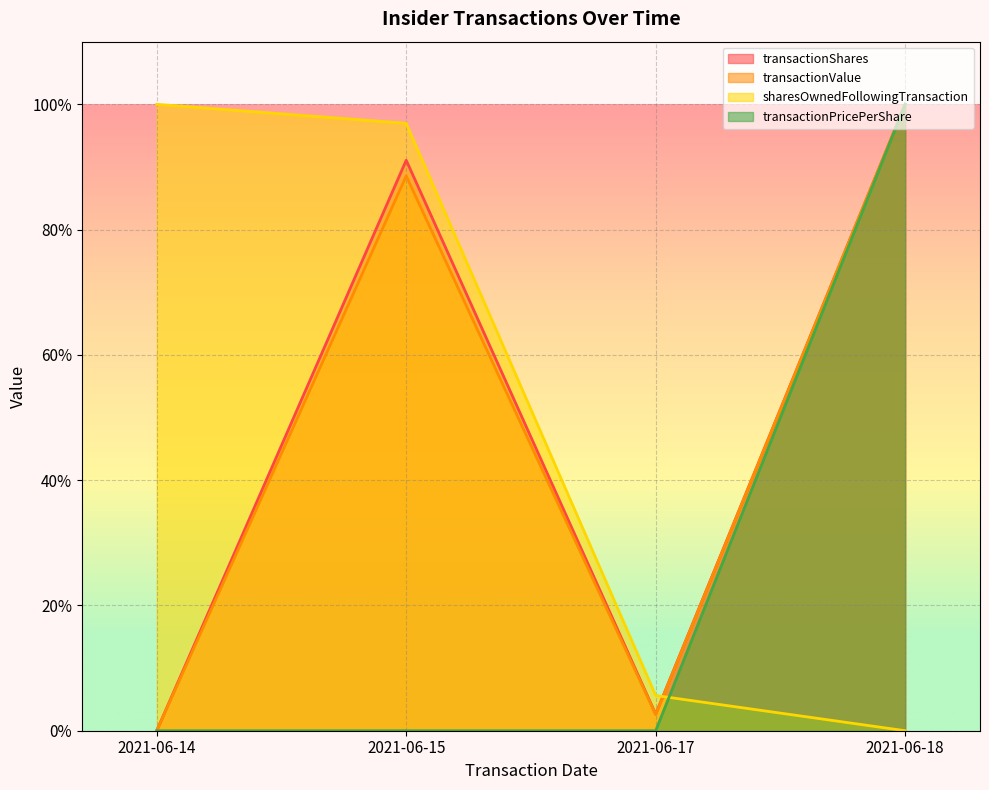

What is the sum of all transactionValue values?

1.9